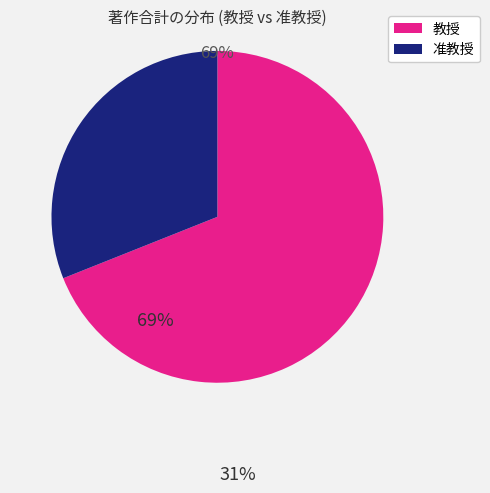

What is the smallest slice in the pie chart?

准教授